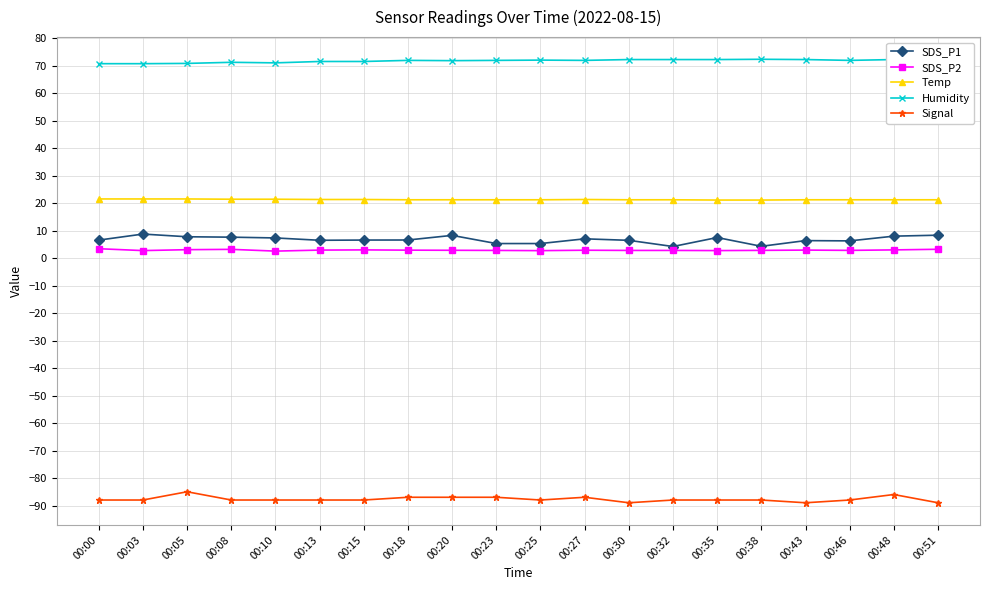

The Humidity series shows 72.0 at 00:25. True or false?

True